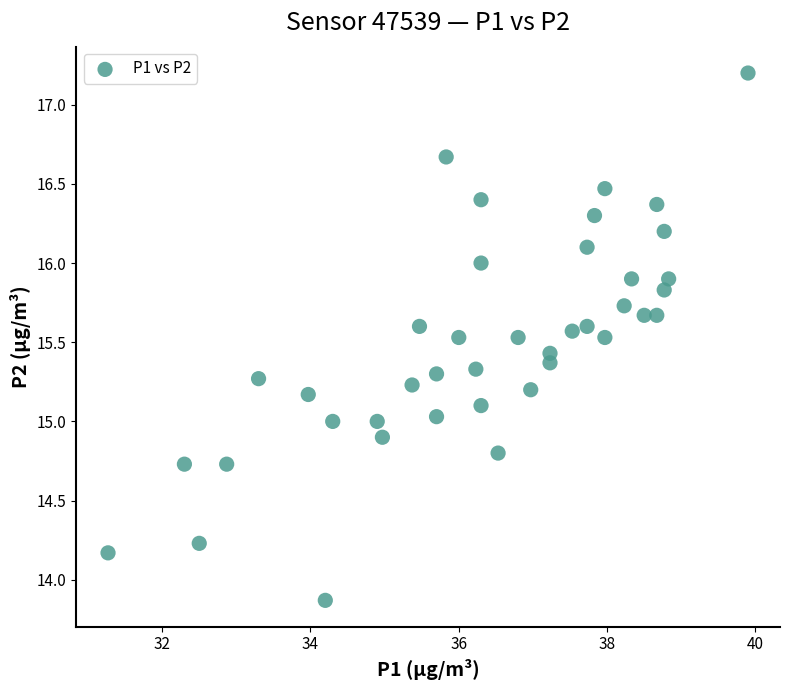

What is the range of X values (max minus min)?

8.6